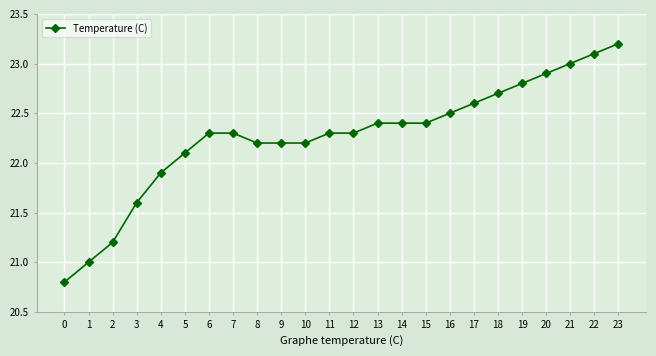

What is the value of the 17th point from the left?

22.5